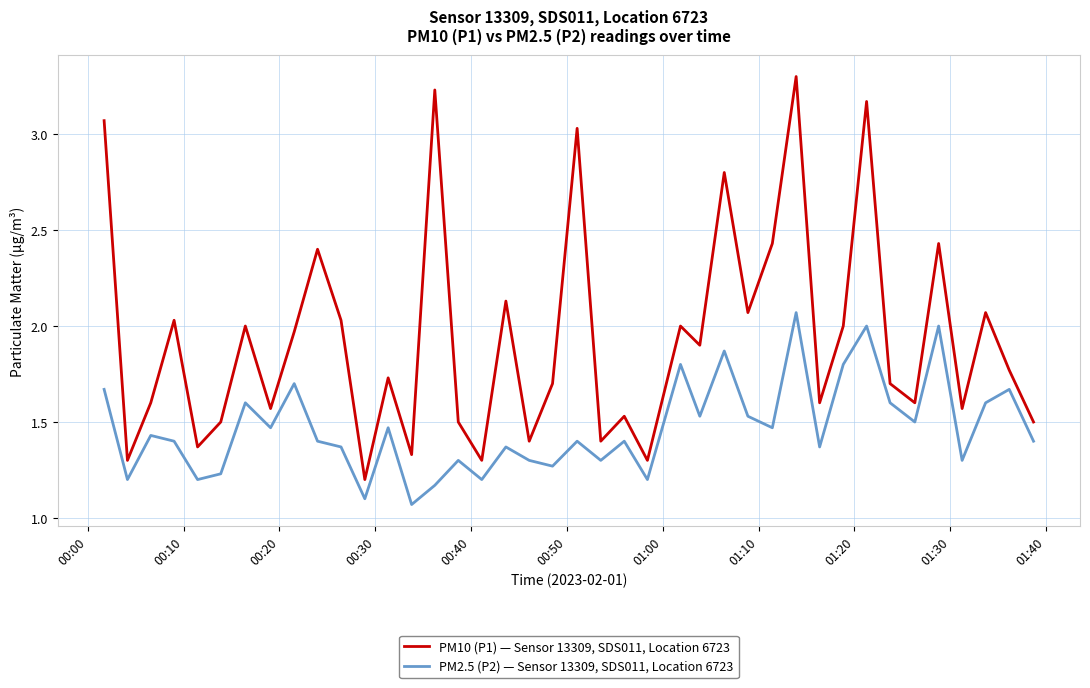

What is the difference between the second highest and second lowest values in the PM2.5 (P2) — Sensor 13309, SDS011, Location 6723 series?

0.9